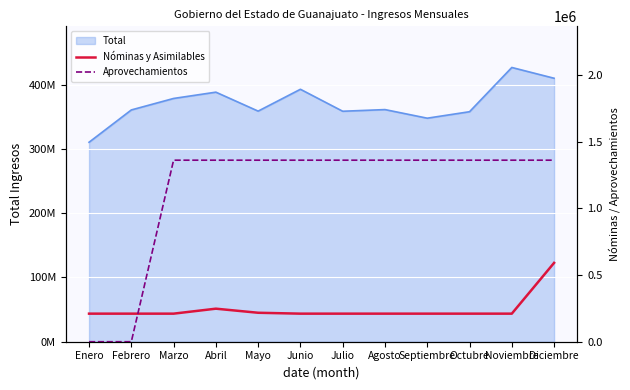

What is the sum of the Nóminas y Asimilables values at Enero and Febrero?

421270